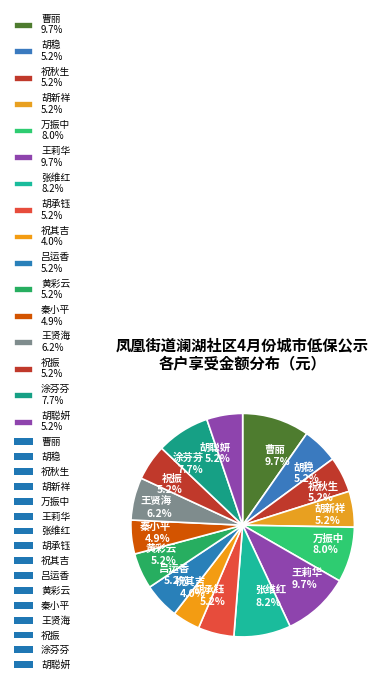

To the nearest percent, what is the average slice percentage?

6%